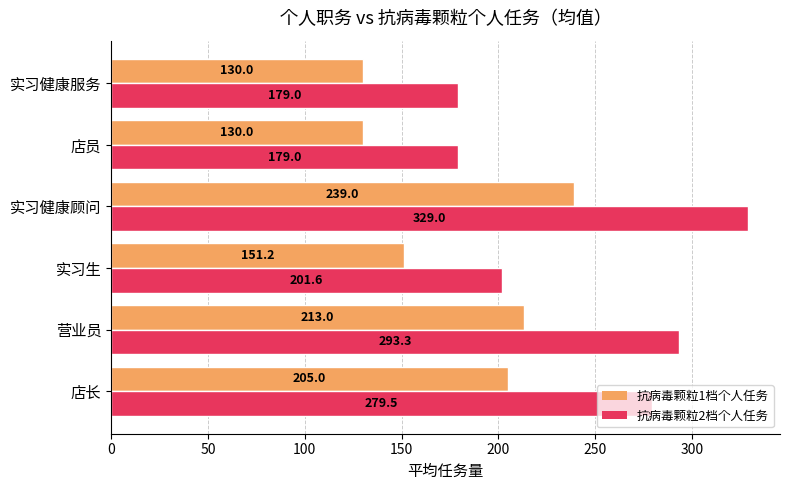

Read the 抗病毒颗粒1档个人任务 value at 实习健康服务.

130.0